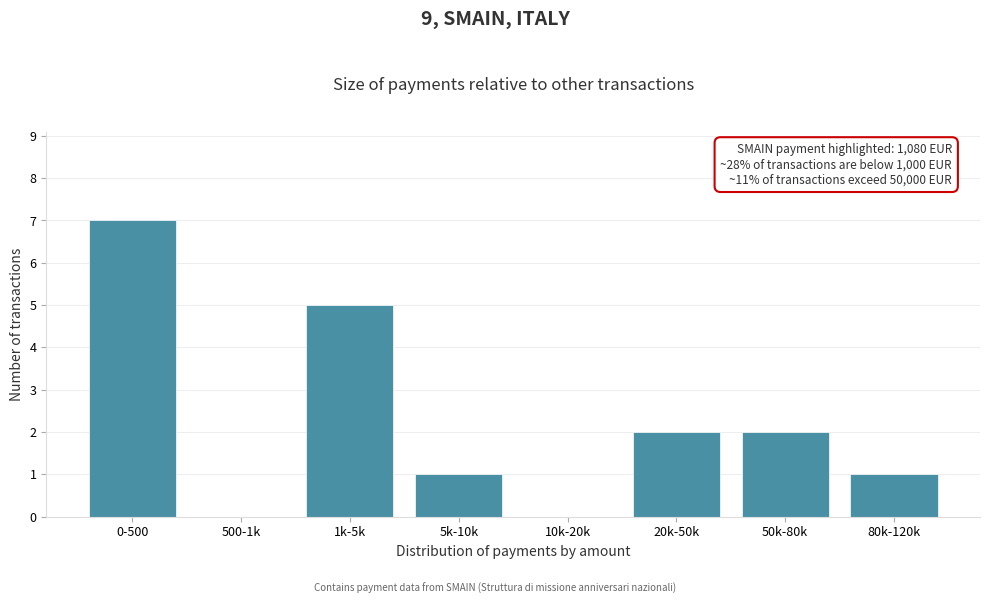

Reading left to right, transcribe all the data shown in this chart.

0-500=7	500-1k=0	1k-5k=5	5k-10k=1	10k-20k=0	20k-50k=2	50k-80k=2	80k-120k=1